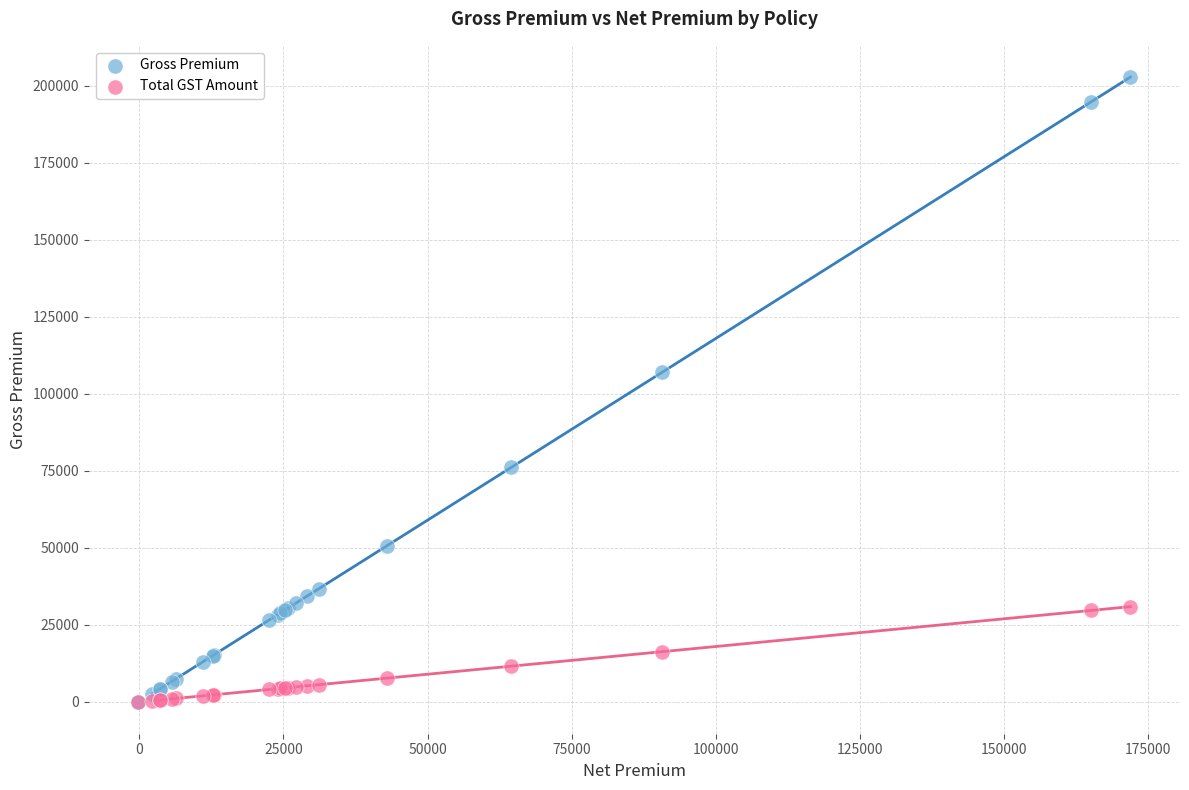

Which series contains the highest Y value?

Gross Premium